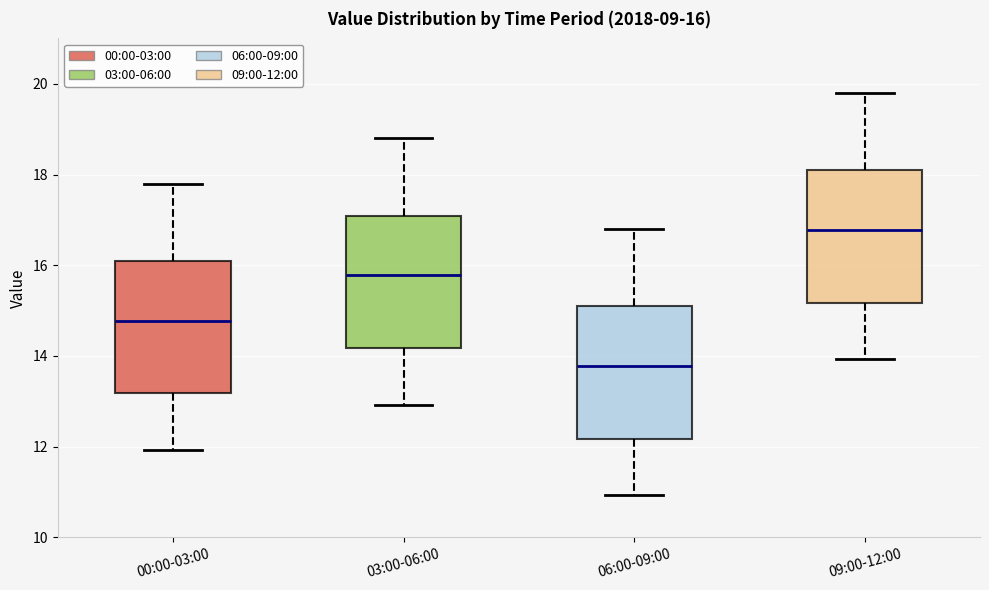

Which box's median line is the highest?

09:00-12:00